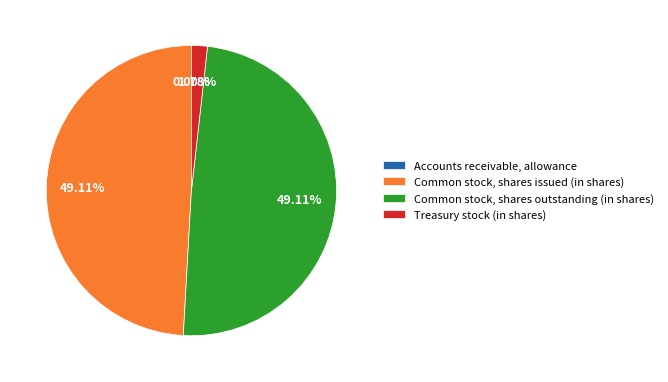

Approximately how many times larger is the value at Common stock, shares issued (in shares) compared to Treasury stock (in shares)?

27.6